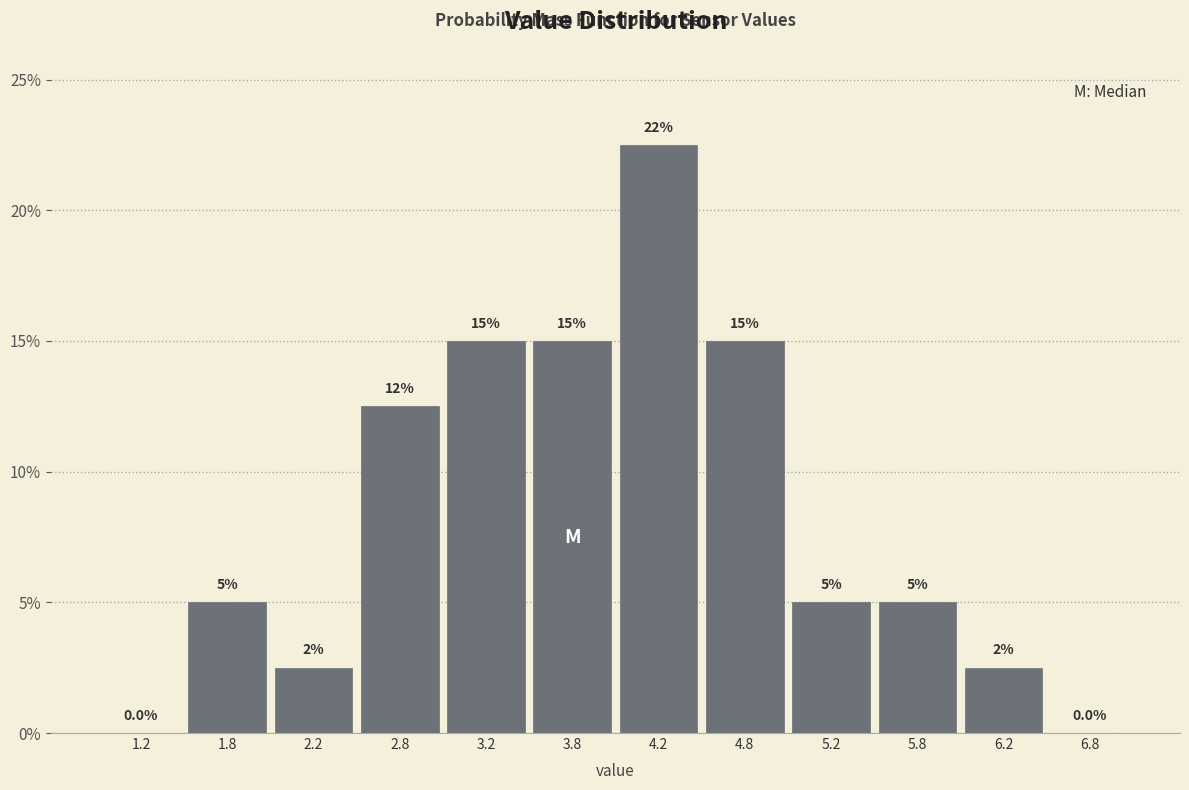

Over which range of the x-axis is the bar tallest?

4.0 to 4.5